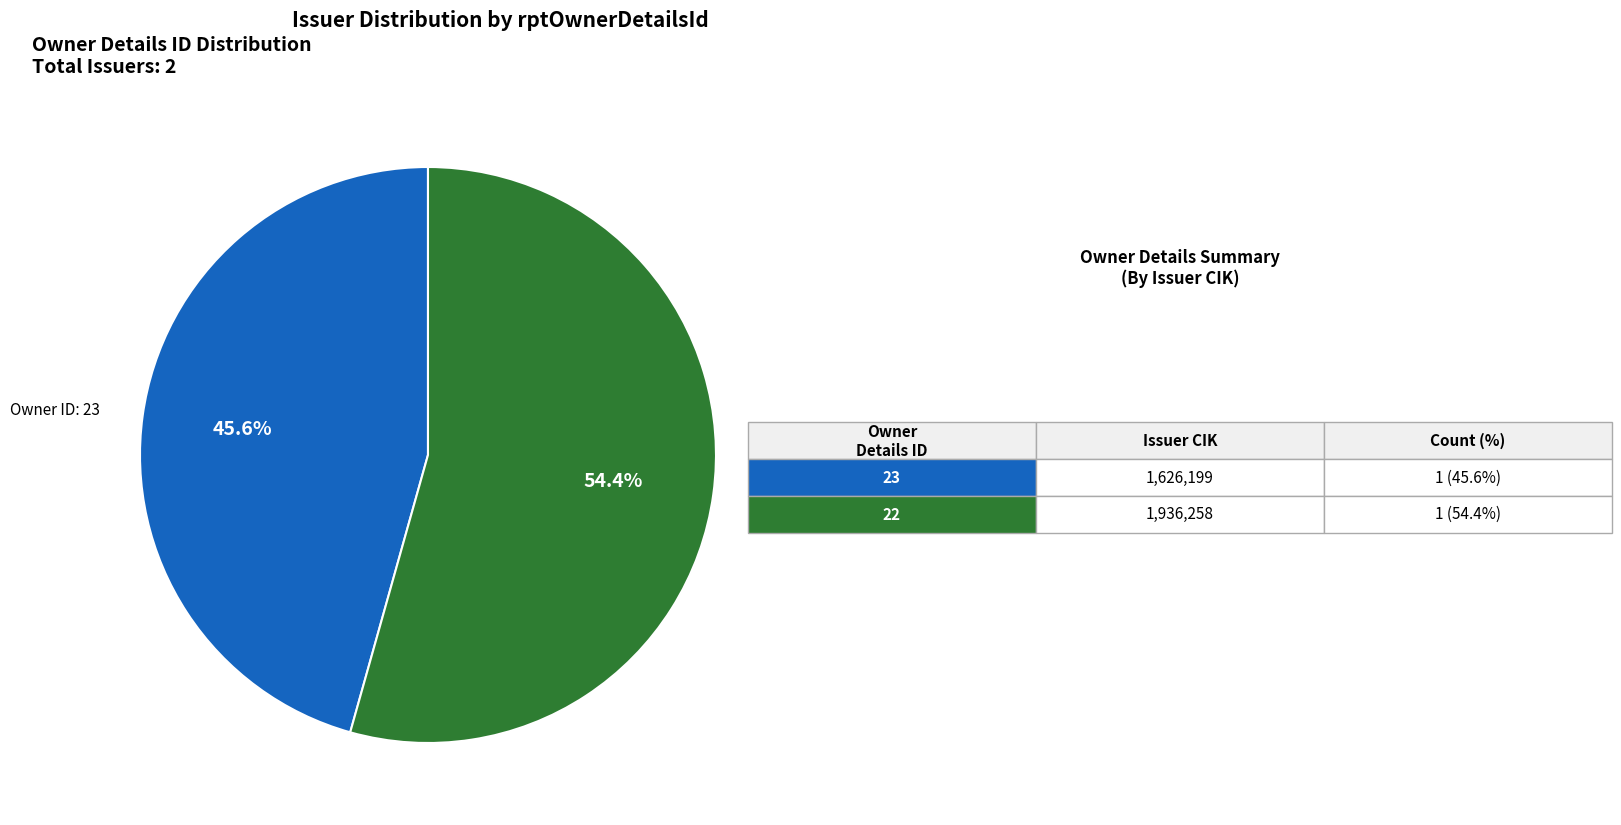

Does any single category account for the majority?

Yes